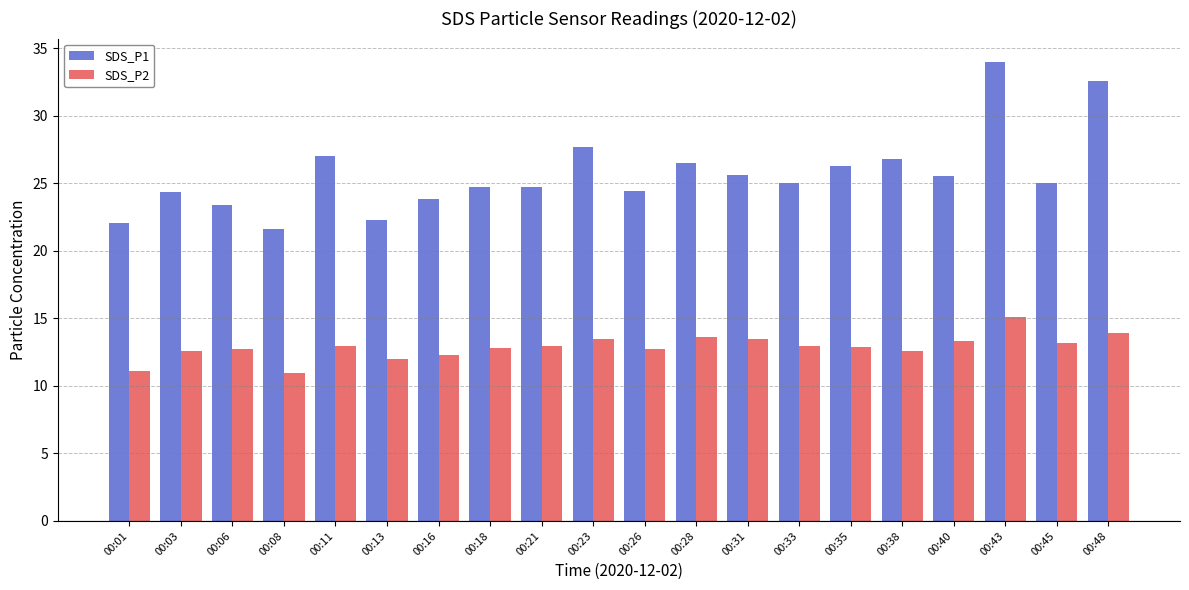

At which label does SDS_P1 first exceed 25?

00:11